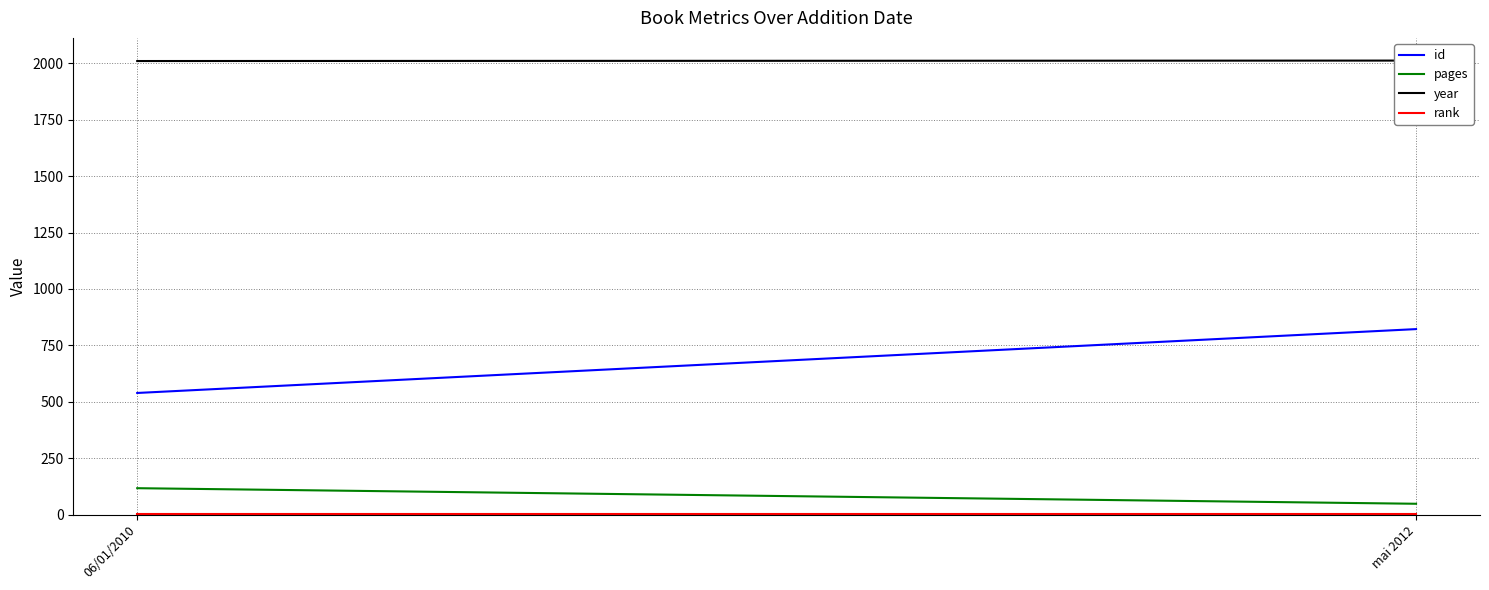

How many series are shown in this chart?

4